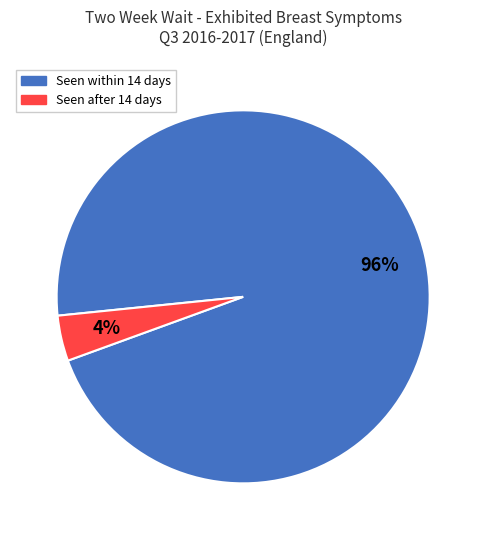

Is there a majority slice in this chart?

Yes